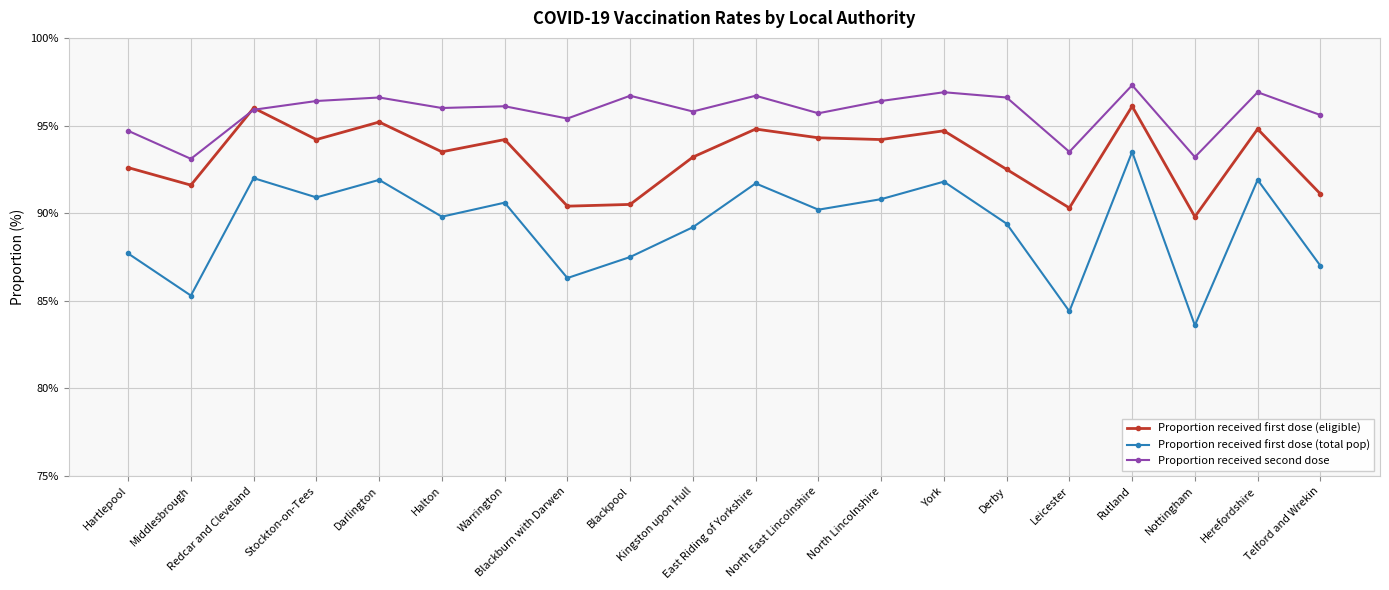

Rank the series by their average value, from lowest to highest.

Proportion received first dose (total pop), Proportion received first dose (eligible), Proportion received second dose